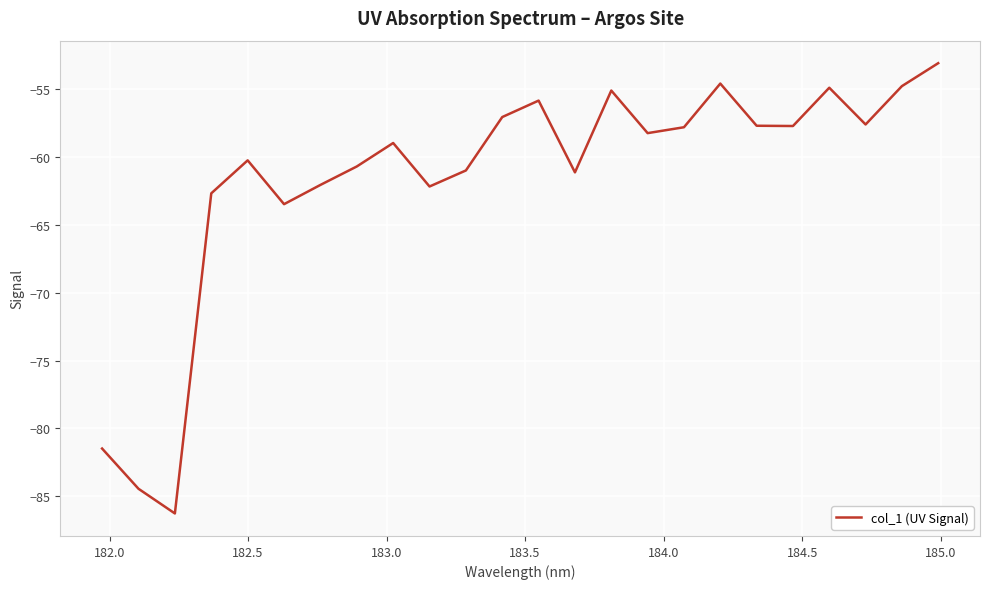

What is the maximum value shown in the chart?

-53.1